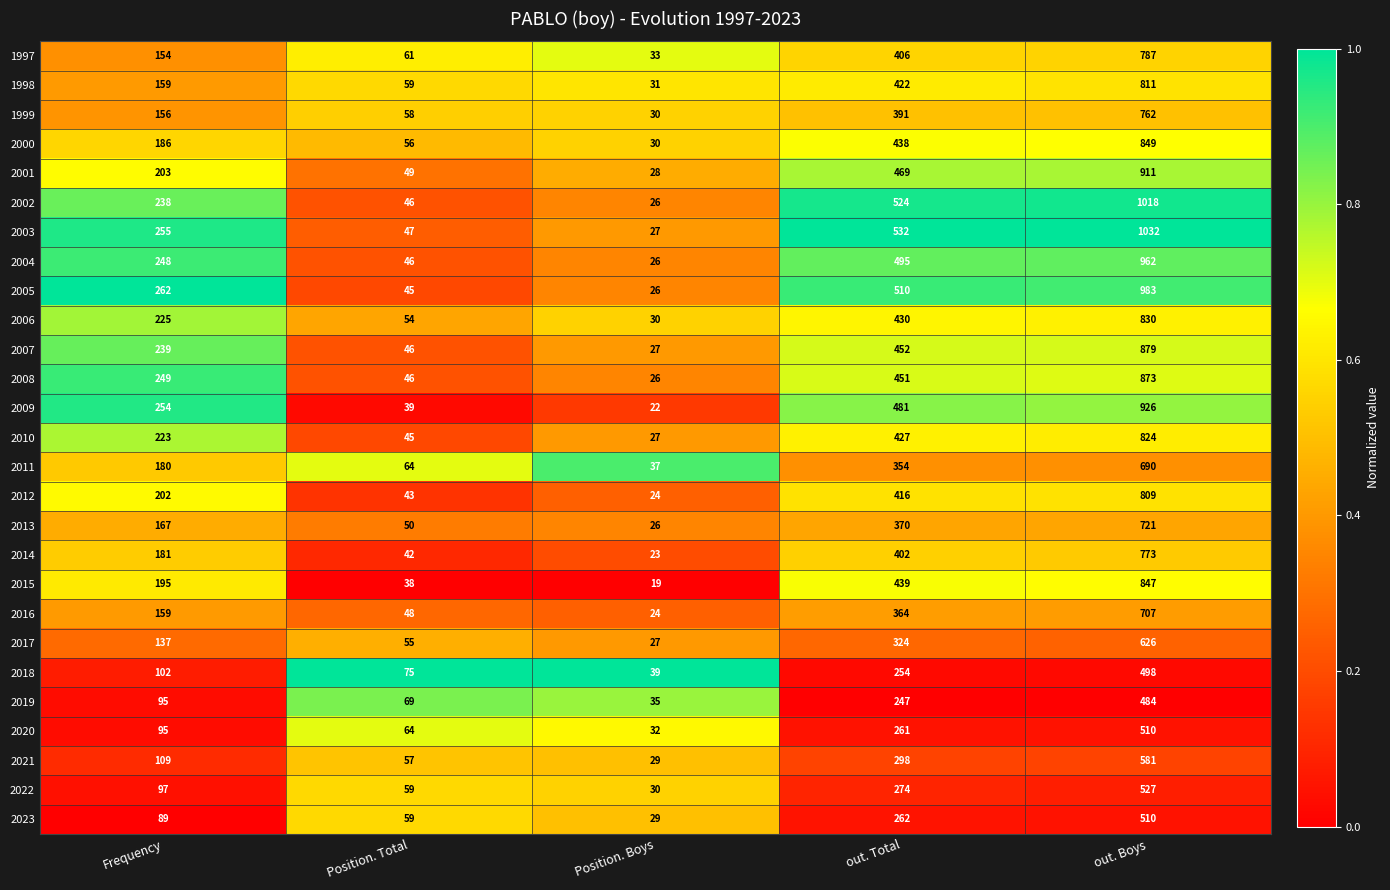

At out. Total, list the series in order from smallest to largest.

2019, 2018, 2020, 2023, 2022, 2021, 2017, 2011, 2016, 2013, 1999, 2014, 1997, 2012, 1998, 2010, 2006, 2000, 2015, 2008, 2007, 2001, 2009, 2004, 2005, 2002, 2003